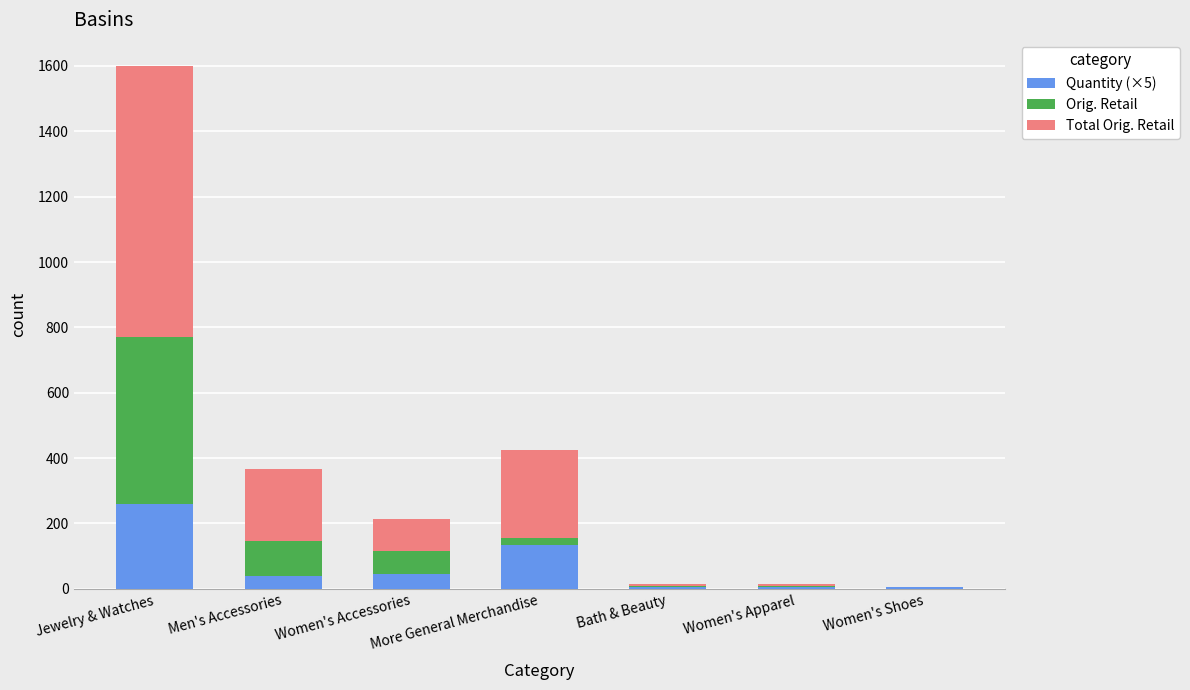

What is the highest value of the Quantity (×5) series?

260.0